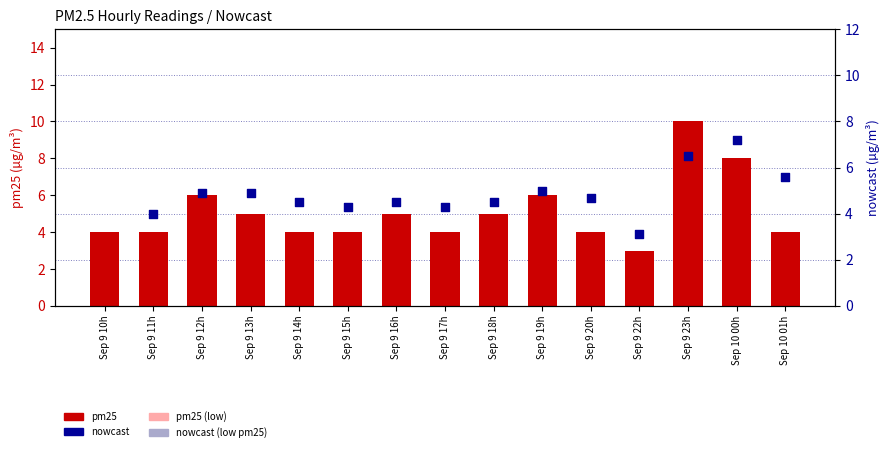

Approximately how many times larger is the value at Sep 9 22h compared to Sep 9 12h?

0.5